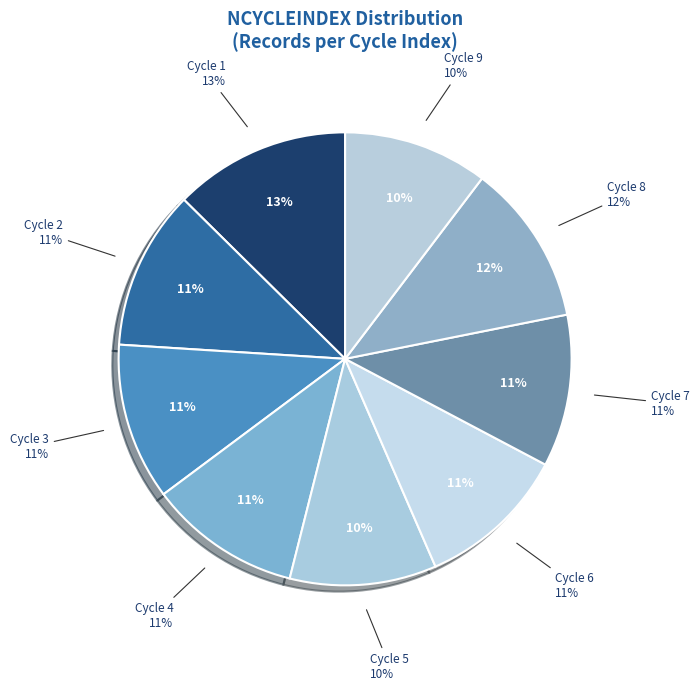

Is it true that 1 is 7% of the pie?

False